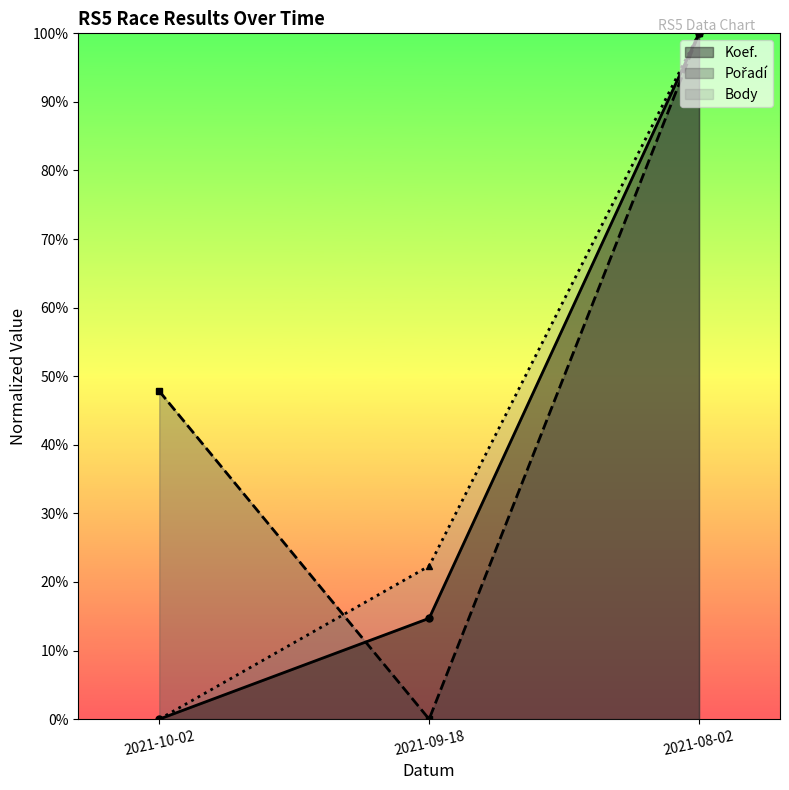

The Koef. series shows 63.2 at 2021-08-02. True or false?

False